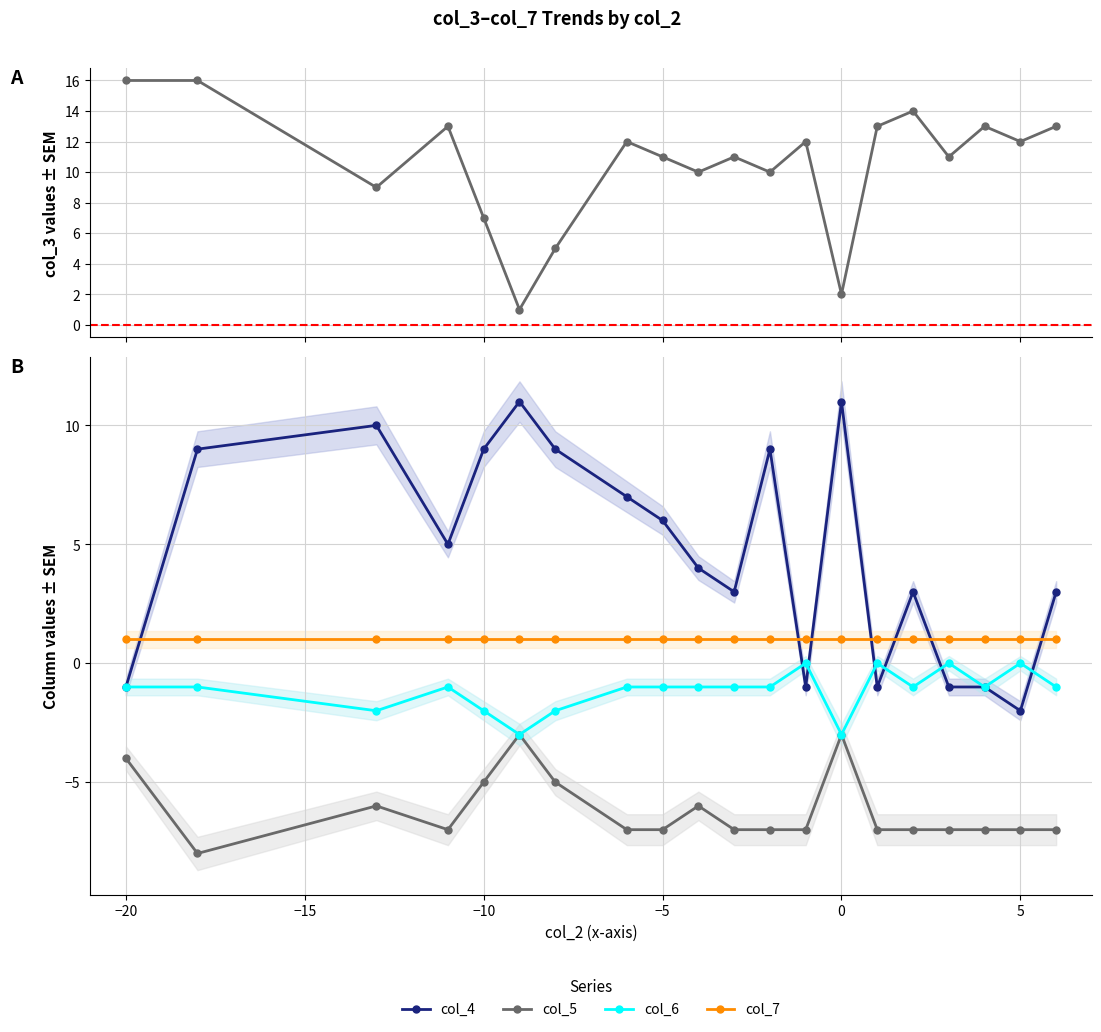

Which series has the largest total across all categories?

col_3